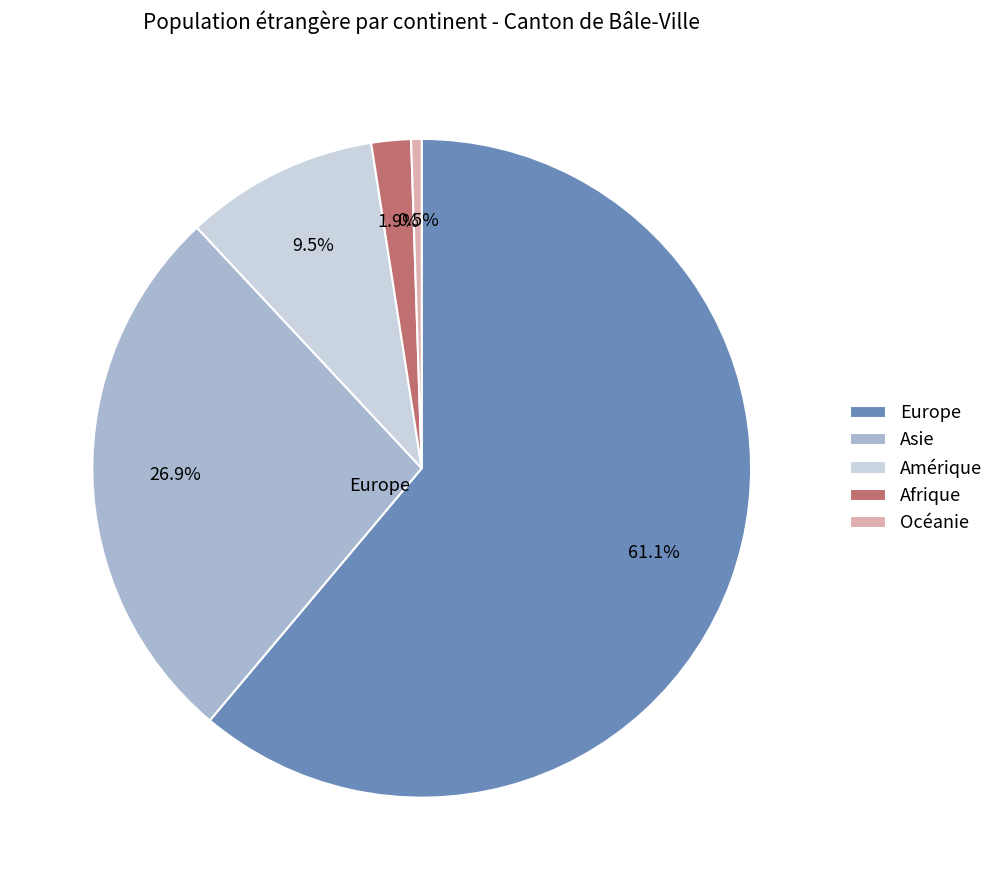

Is it true that Amérique is 1% of the pie?

False